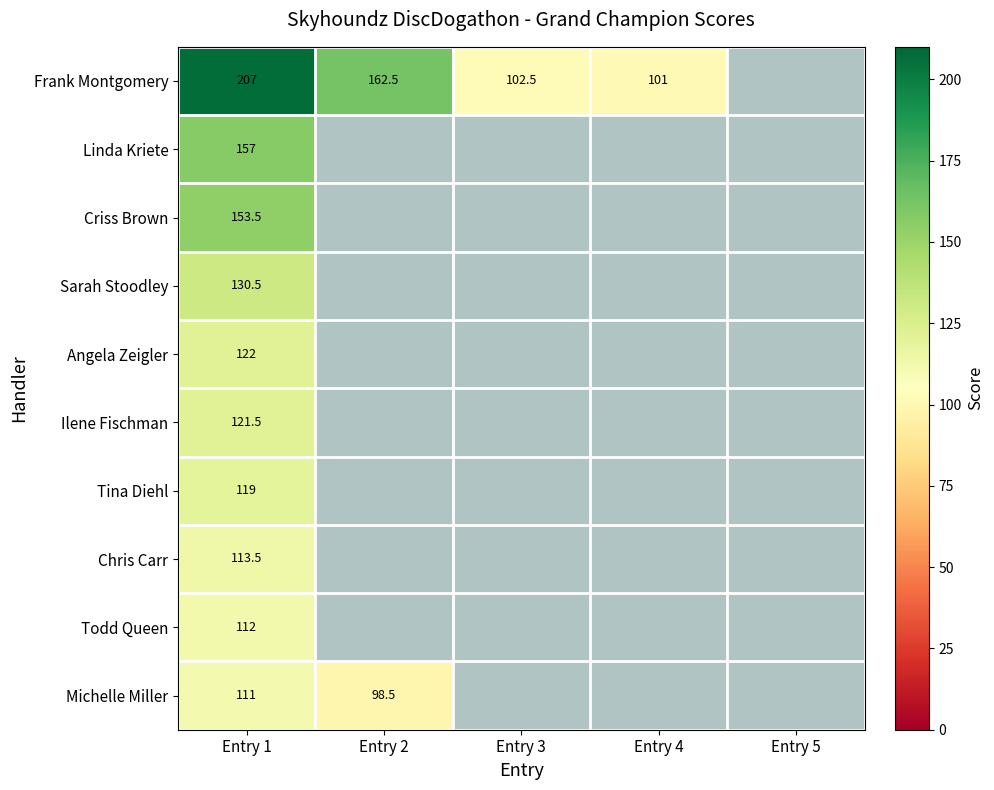

The Frank Montgomery series shows 207.0 at Entry 1. True or false?

True